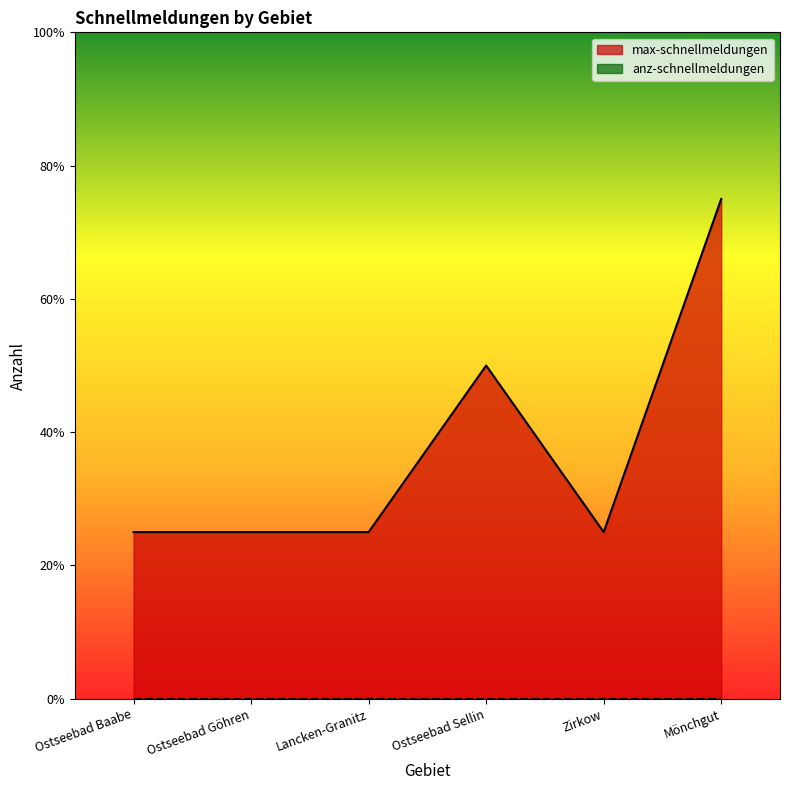

What position from the right is Ostseebad Sellin?

3